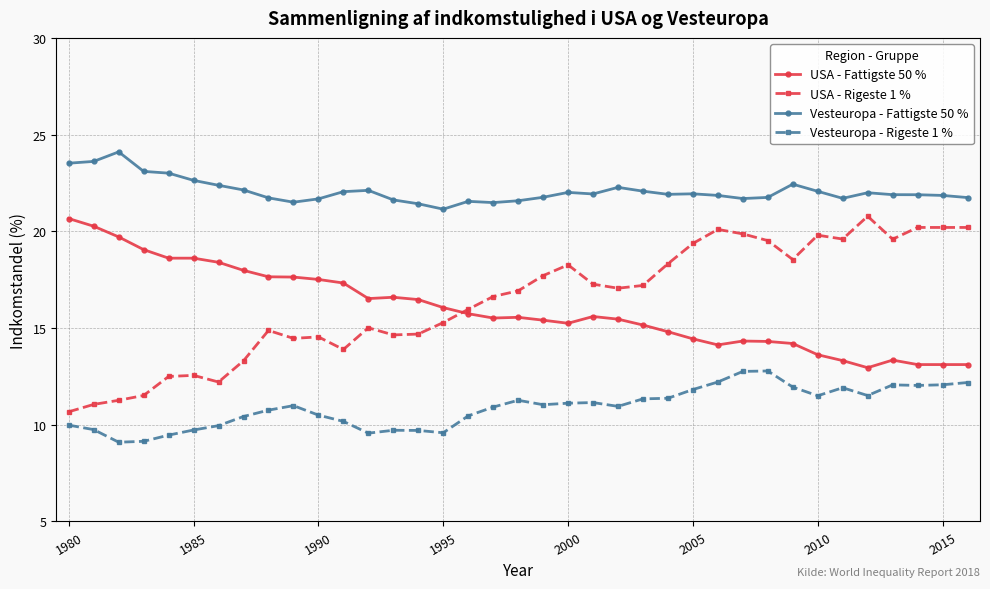

In USA - Fattigste 50 %, how many points are higher than both neighbors (excluding endpoints)?

5